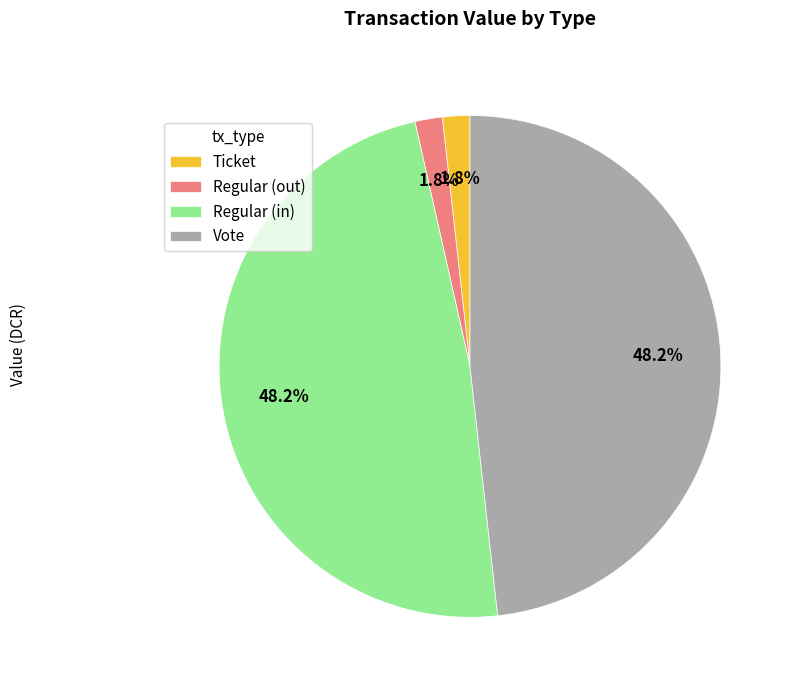

Is it true that Vote is 48% of the pie?

True